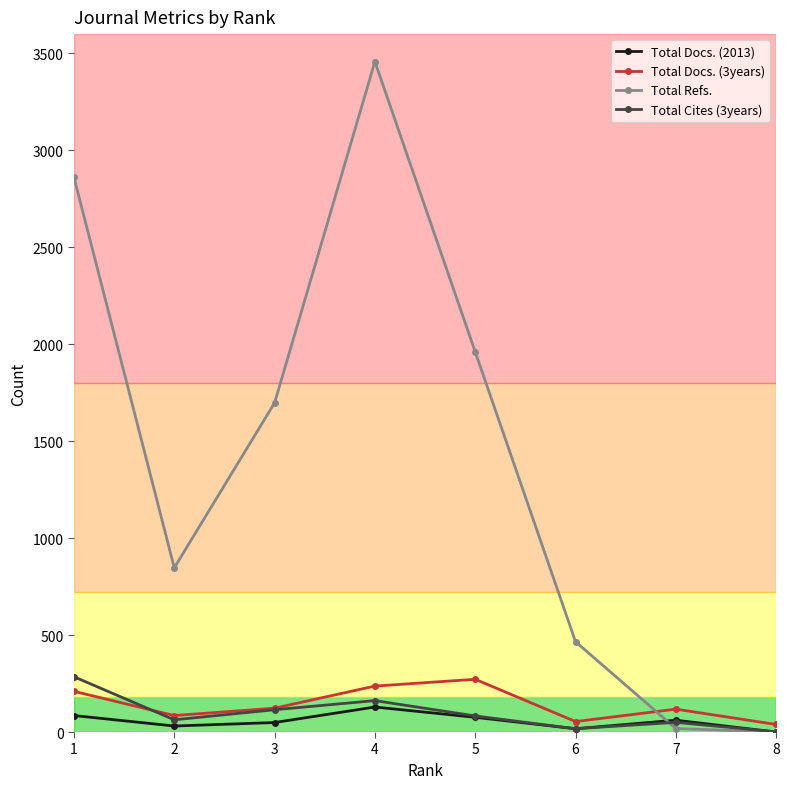

True or false: Total Cites (3years) and Total Docs. (3years) cross at least once.

True